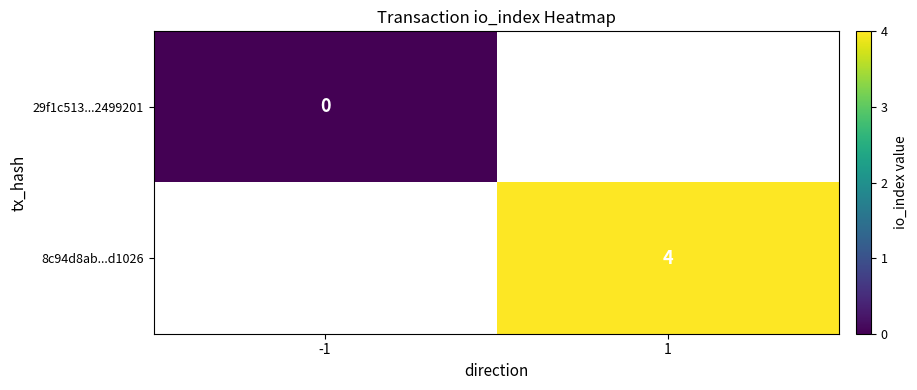

The 8c94d8ab...d1026 series shows 4 at 1. True or false?

True